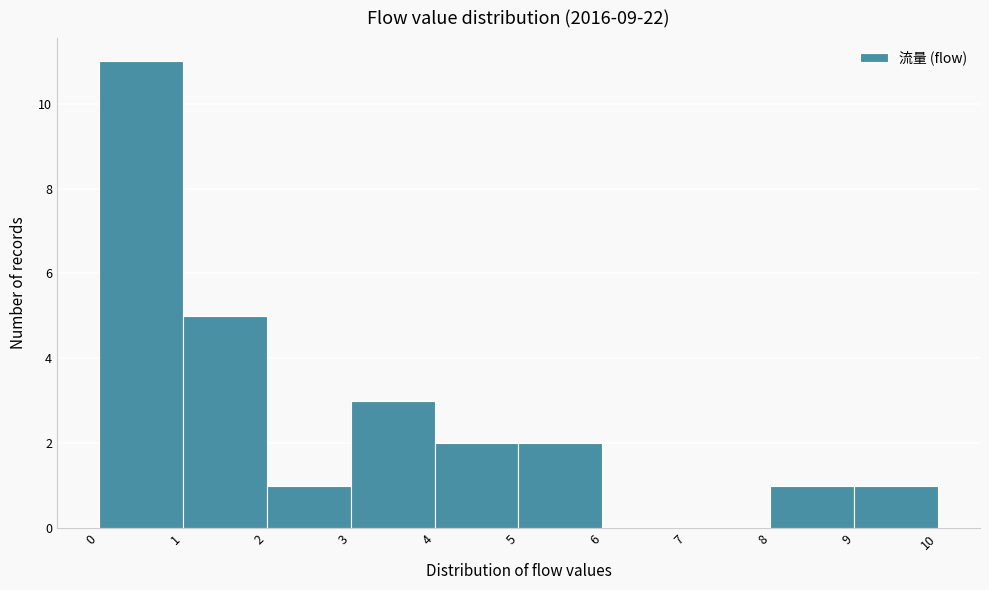

Reading left to right, transcribe this chart: for each bar, give the range it covers on the x-axis and its height. The values are not printed on the chart, so give them approximately, as read against the axis.

0 to 1: 11
1 to 2: 5
2 to 3: 1
3 to 4: 3
4 to 5: 2
5 to 6: 2
6 to 7: 0
7 to 8: 0
8 to 9: 1
9 to 10: 1